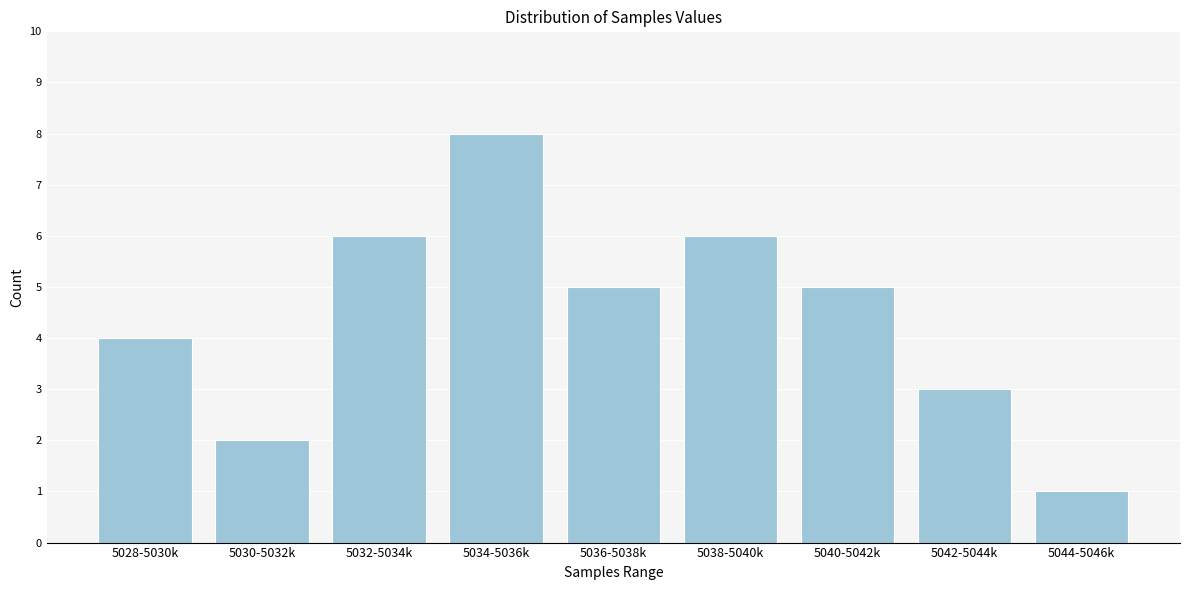

Reading right to left, what are all the values shown in this chart?

5044-5046k=1	5042-5044k=3	5040-5042k=5	5038-5040k=6	5036-5038k=5	5034-5036k=8	5032-5034k=6	5030-5032k=2	5028-5030k=4